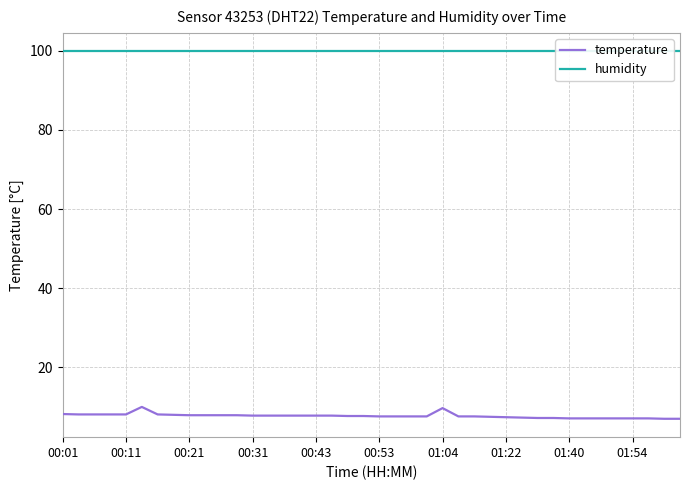

What is the maximum value for temperature?

10.0